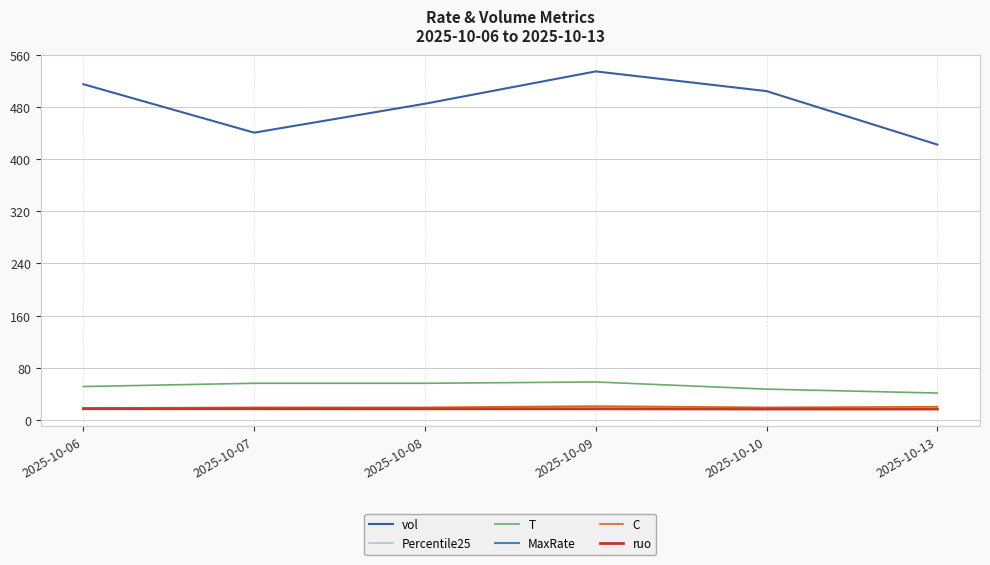

What is the difference between the maximum and minimum values in the ruo series?

0.5